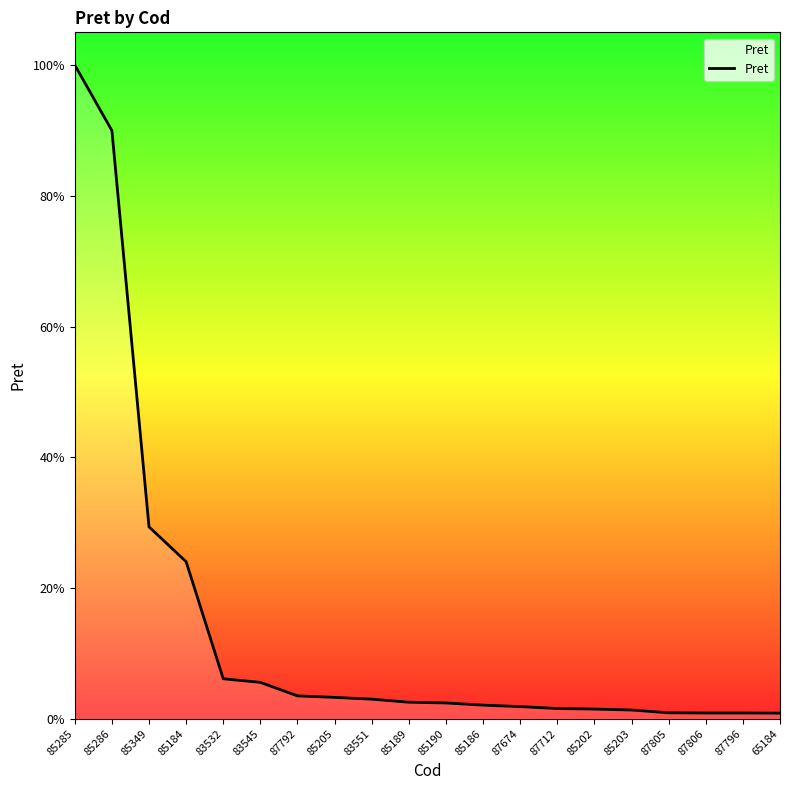

Rank the categories by value from highest to lowest.

85285, 85286, 85349, 85184, 83532, 83545, 87792, 85205, 83551, 85189, 85190, 85186, 87674, 87712, 85202, 85203, 87805, 87806, 87796, 65184